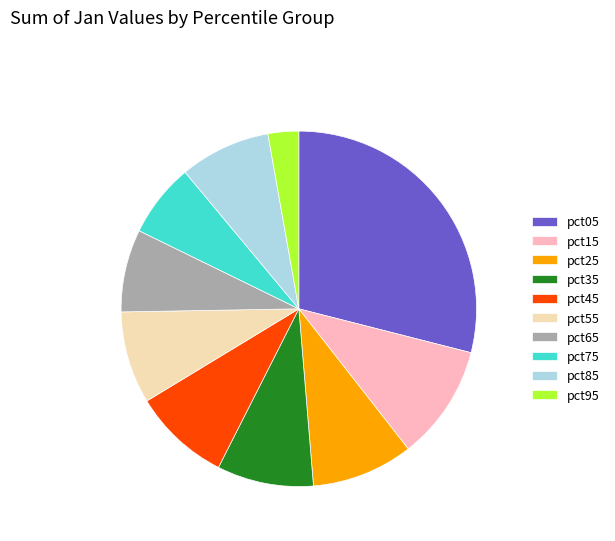

How many segments does this pie chart have?

10